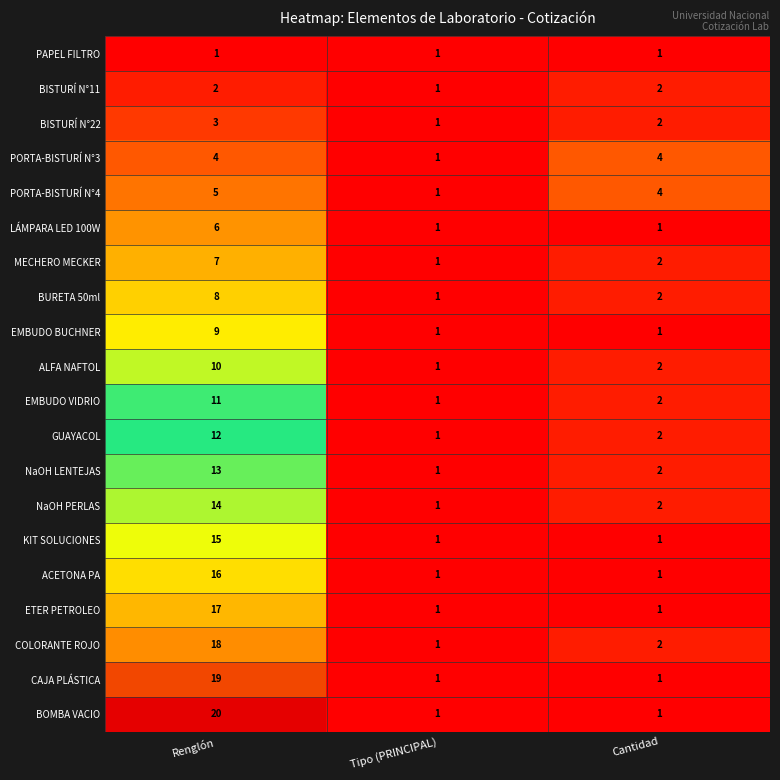

What value does the BISTURÍ N°22 series have at Renglón?

3